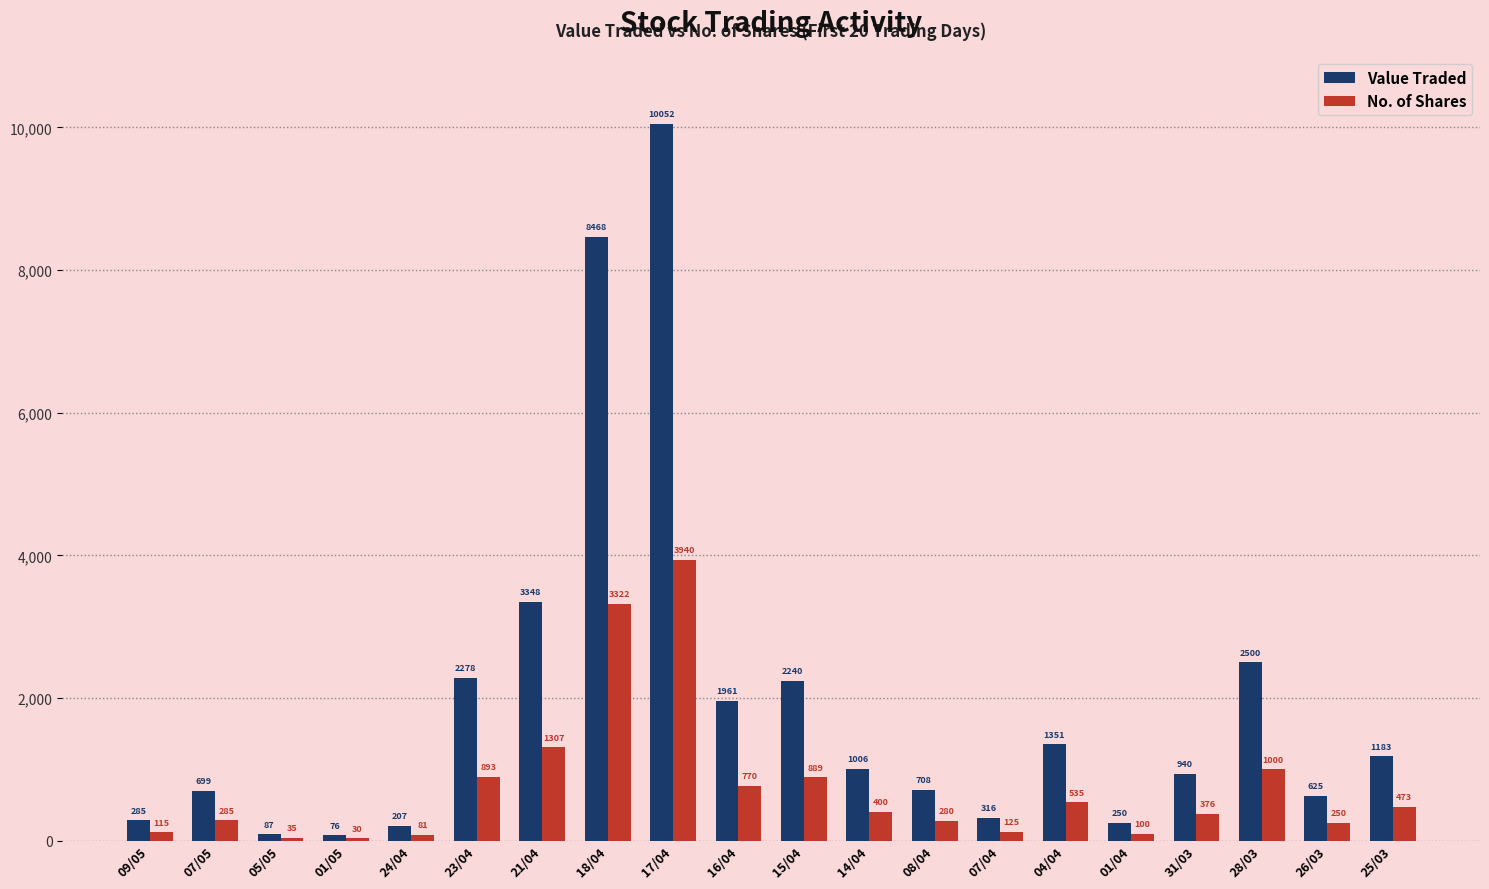

At which label is No. of Shares closest to 1985?

21/04